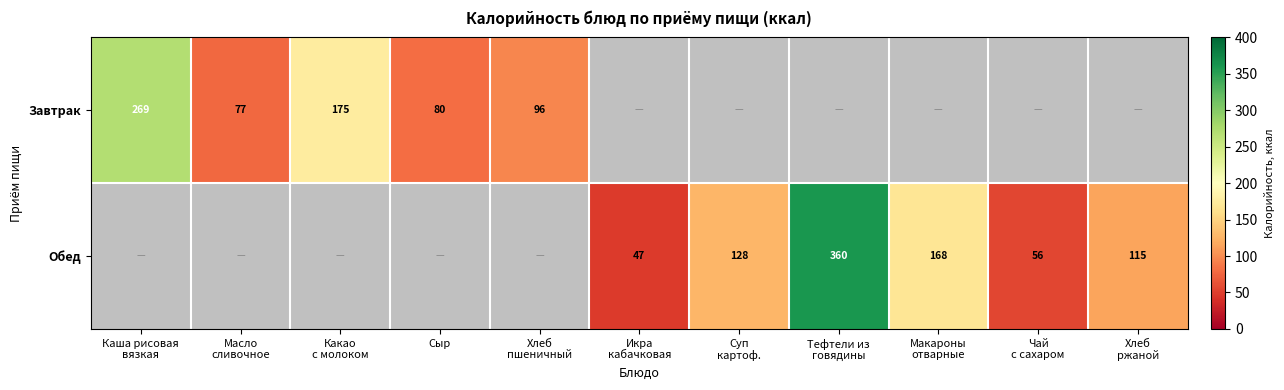

What is the sum of all Завтрак values?

696.9